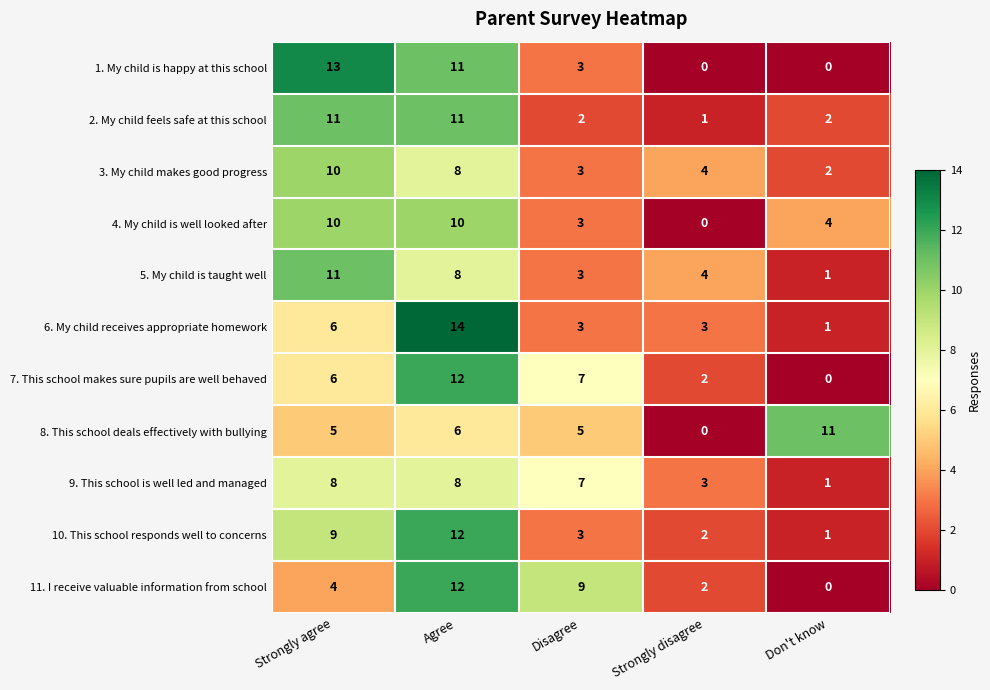

The 4. My child is well looked after series shows 10 at Agree. True or false?

True